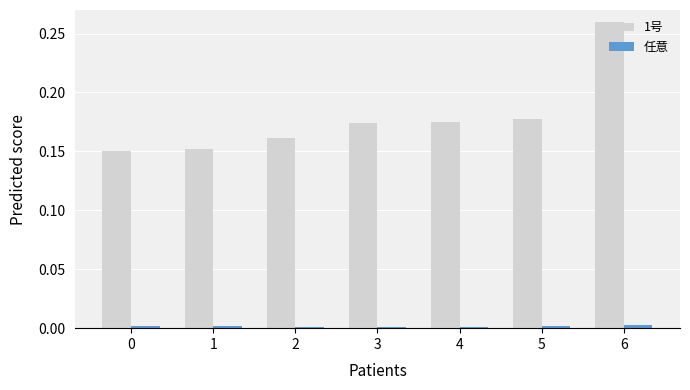

Which series has the widest spread of values?

1号